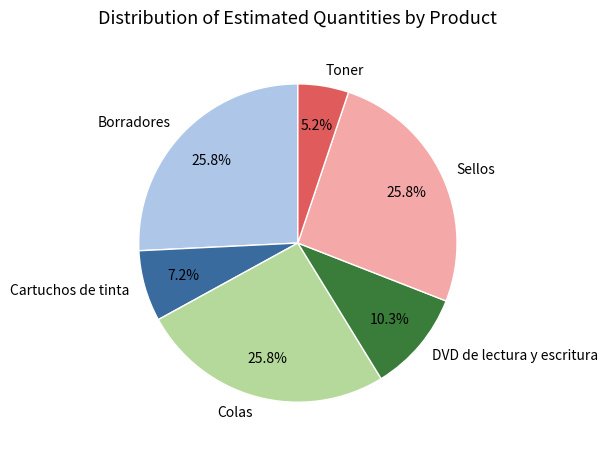

Which slice is the smallest?

Toner